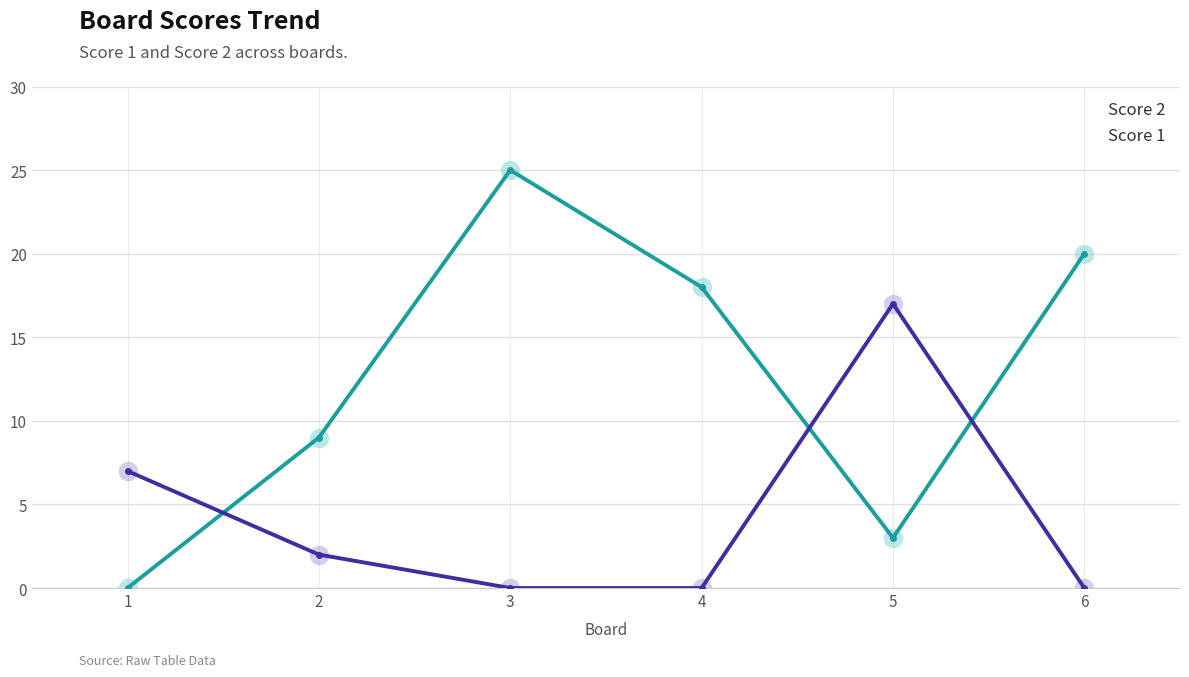

What is the value of the Score 2 point at the 6th from the left?

20